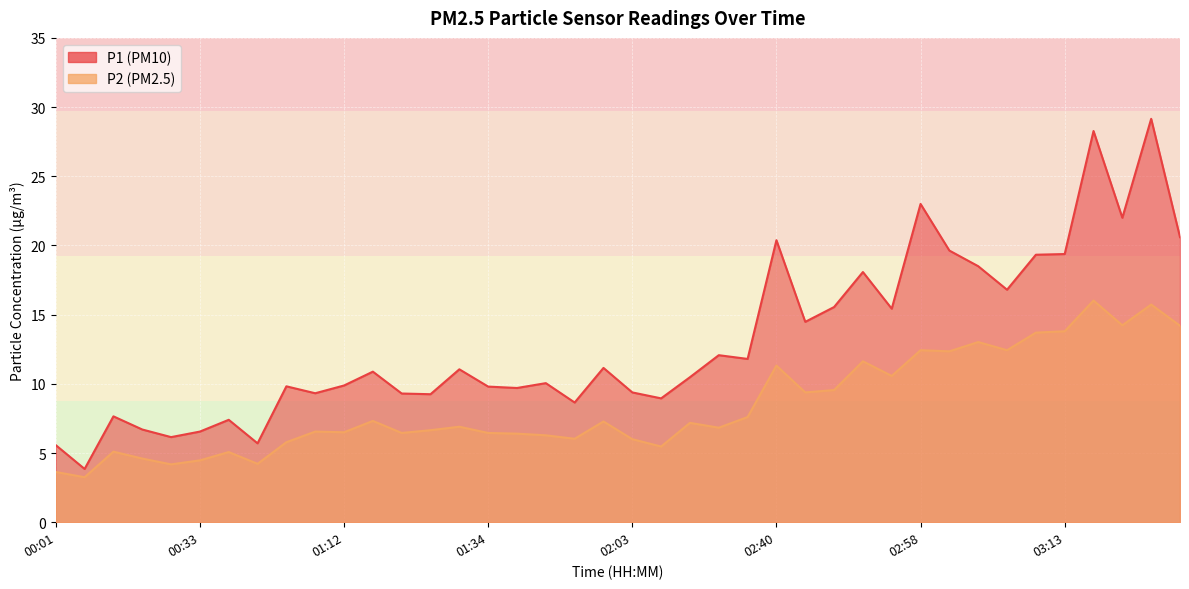

True or false: P1 and P2 intersect in this chart.

False